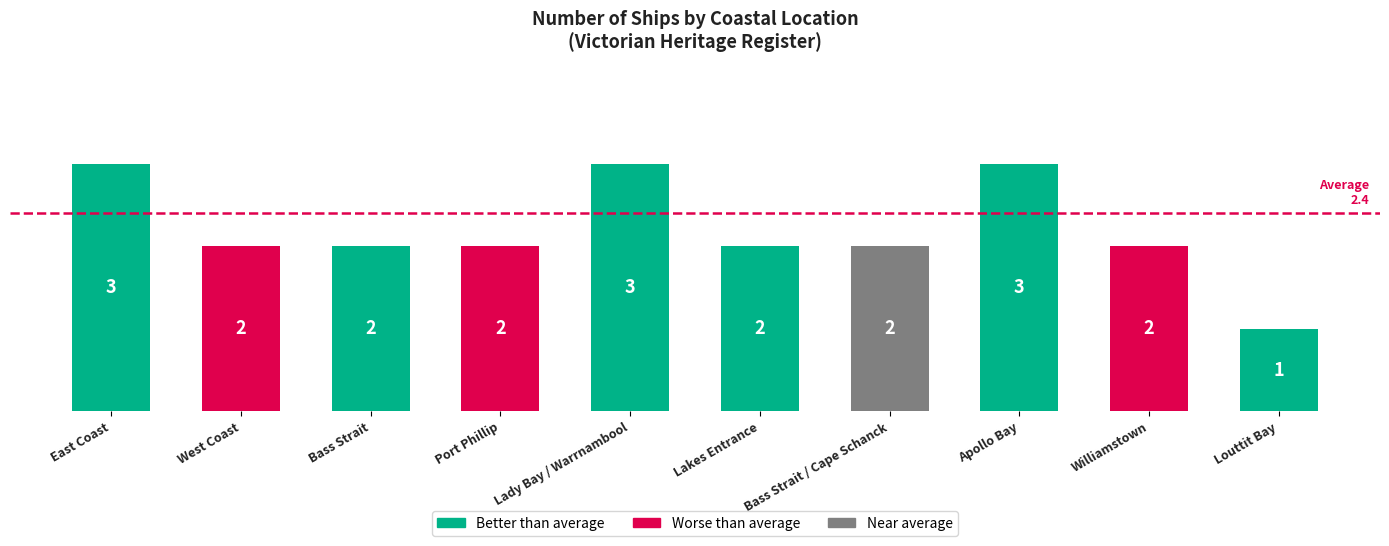

What is the ratio of the value at East Coast to the value at Lakes Entrance?

1.5